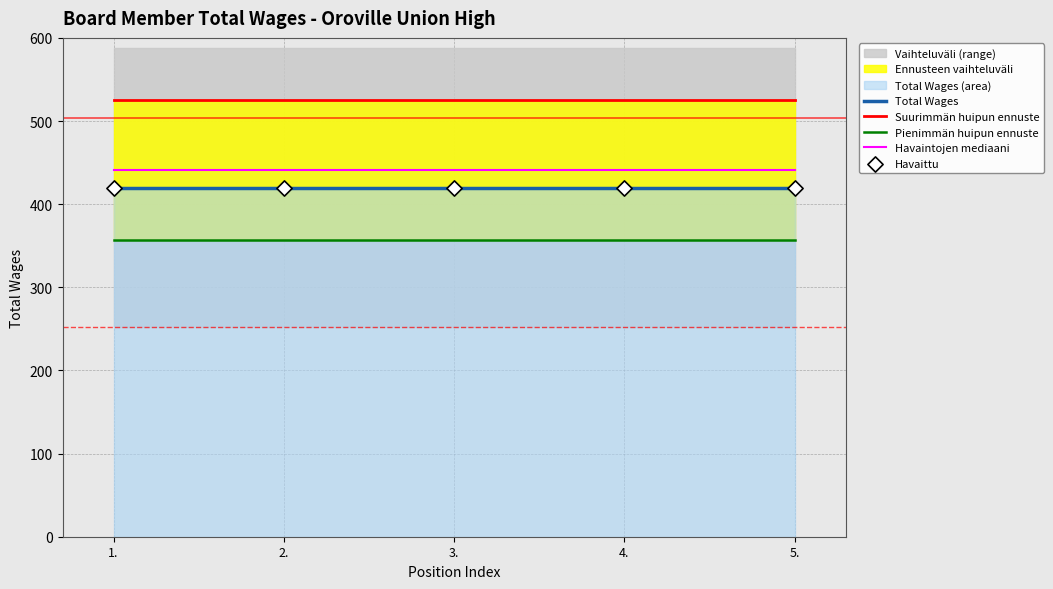

What are all the series names shown in the legend?

Total Wages, Suurimmän huipun ennuste, Pienimmän huipun ennuste, Havaintojen mediaani, Havaittu